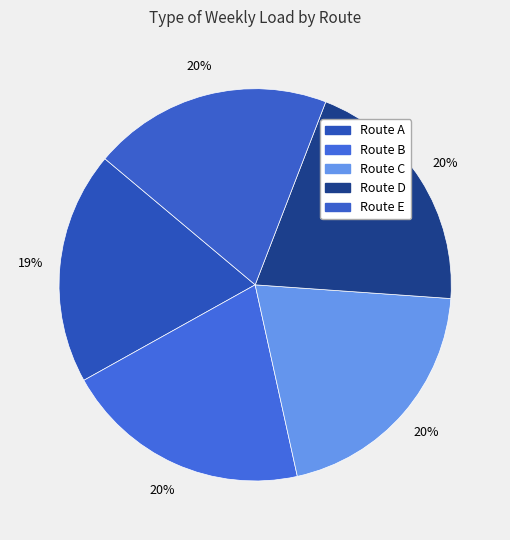

To the nearest percent, what portion does Route E represent?

20%